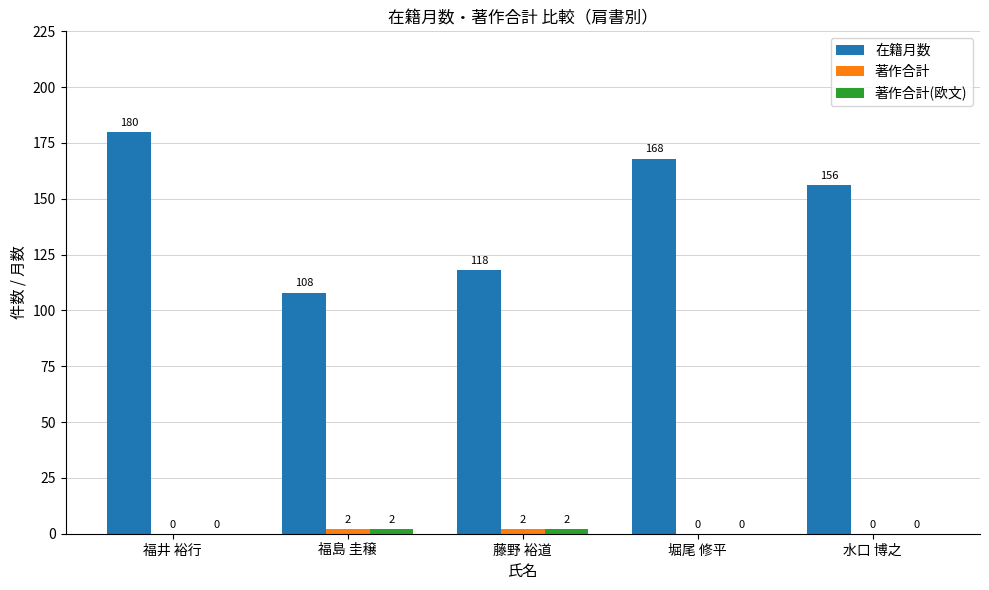

What is the sum of the 在籍月数 values at 水口 博之 and 福島 圭穣?

264